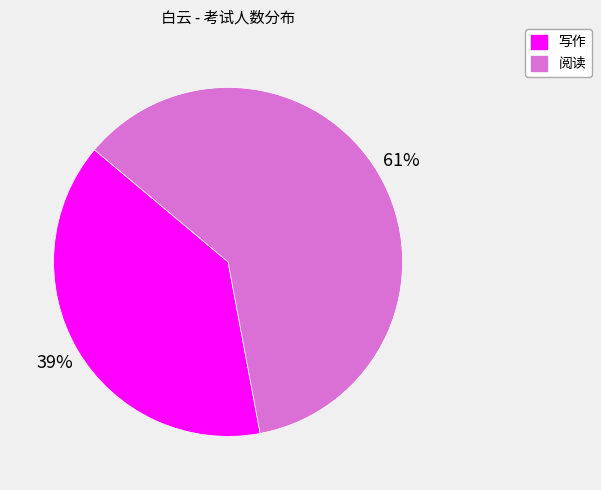

How many segments does this pie chart have?

2